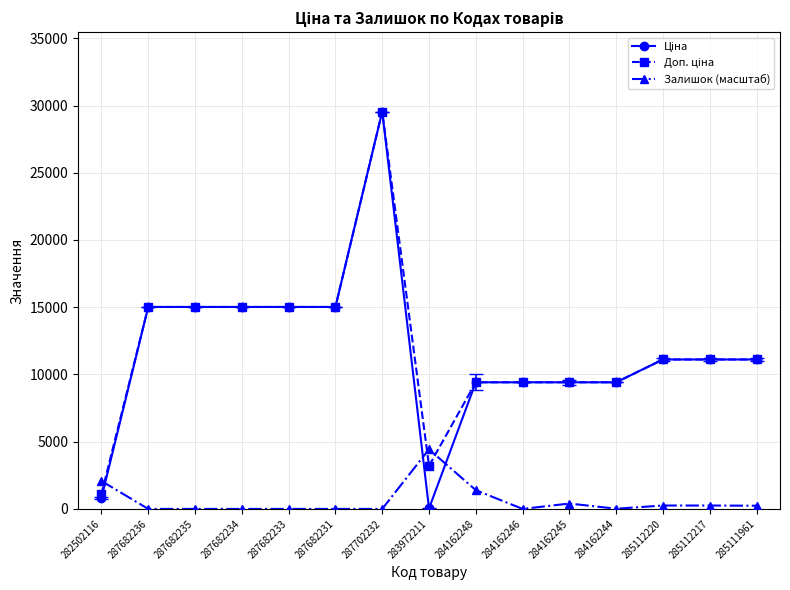

What is the difference between the highest and lowest values at 287702232?

29548.9